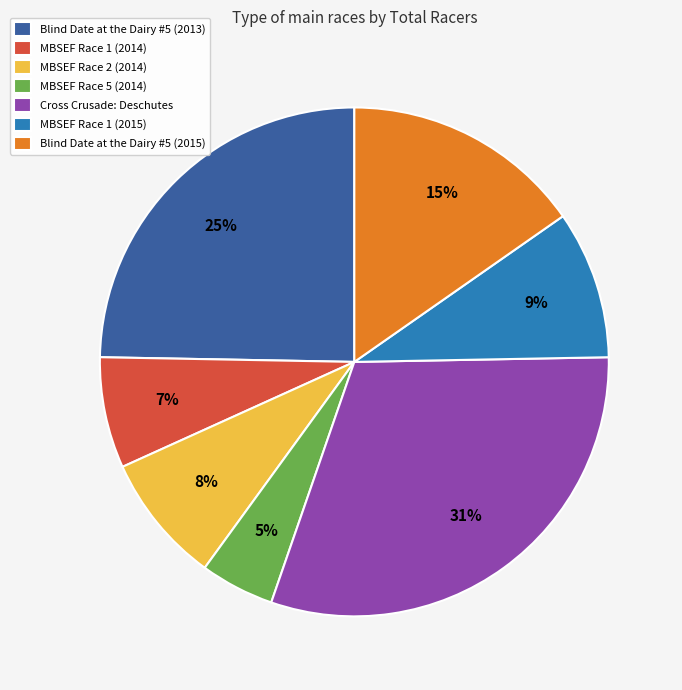

Is the sum of MBSEF Race 2 (2014) and MBSEF Race 1 (2014) greater than half?

No